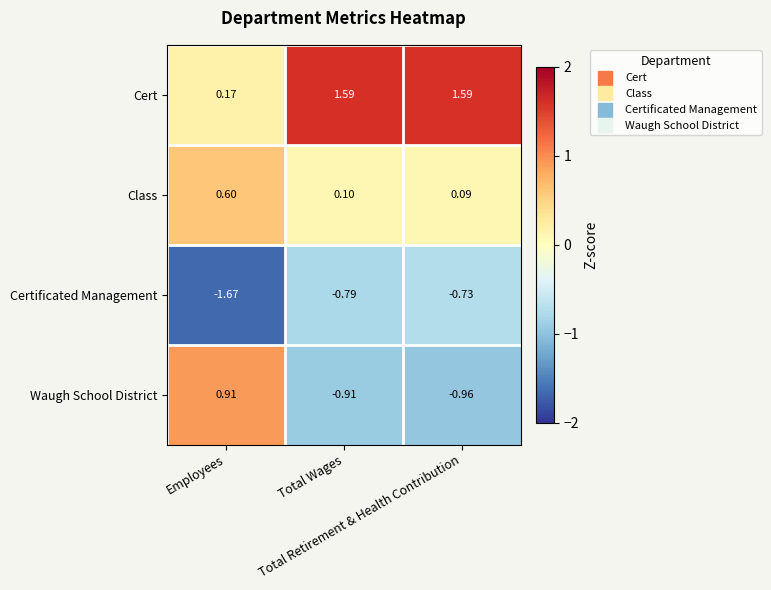

At how many categories does at least one series exceed 1?

2